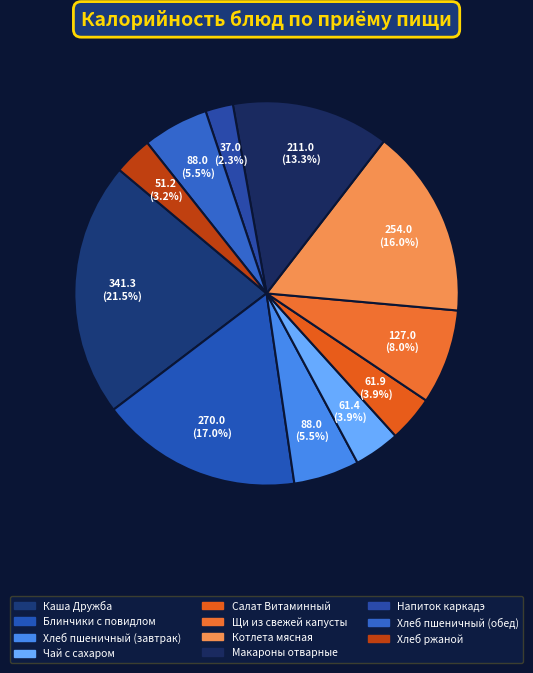

Does Щи из свежей капусты account for over 50% of the chart?

No